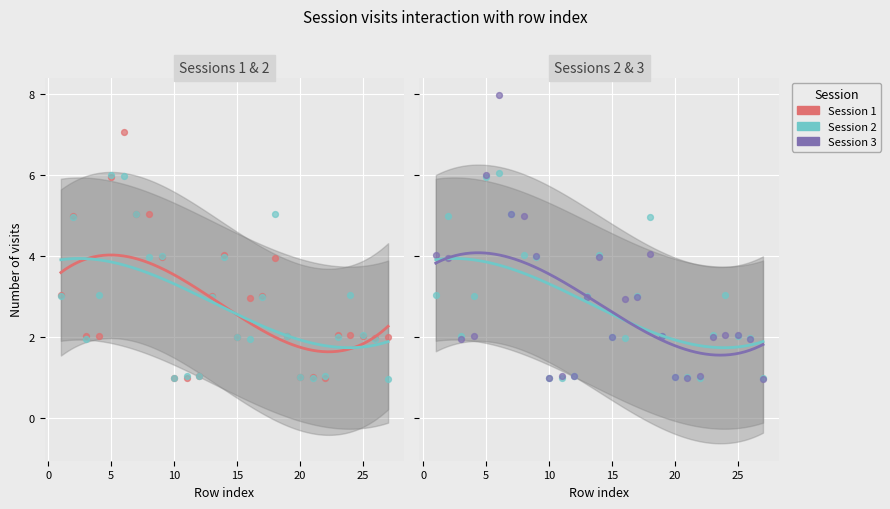

Which series reaches the maximum Y coordinate?

Session 3 visits (3Nw)